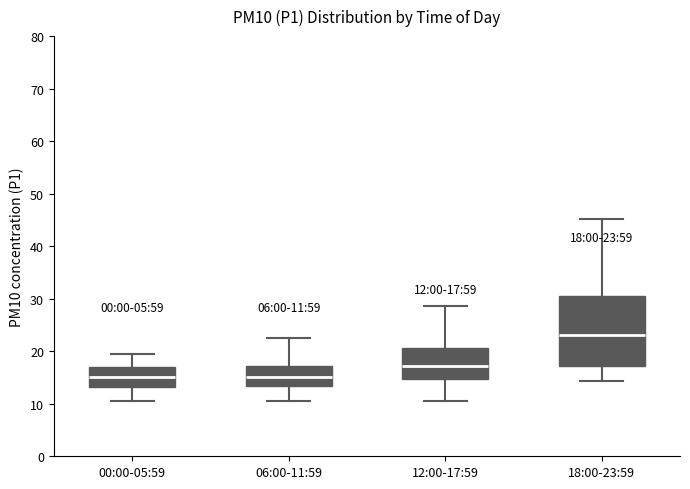

Comparing the boxes themselves (not the whiskers), which one is the tallest?

18:00-23:59